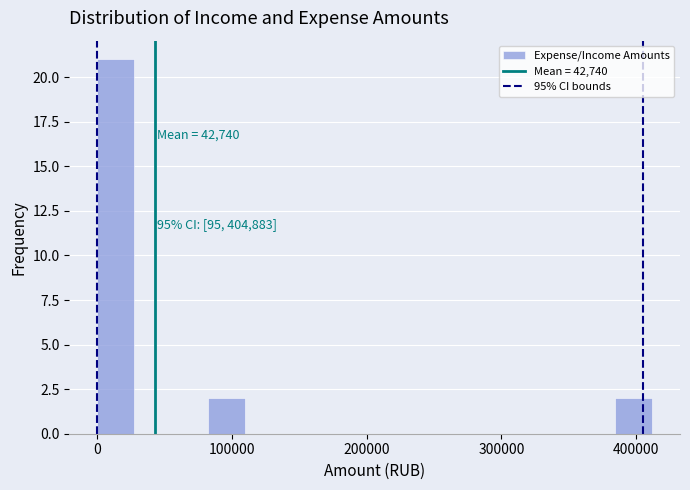

Around what value on the x-axis is the tallest bar? Give the approximate position of its centre, as read against the axis.

10000